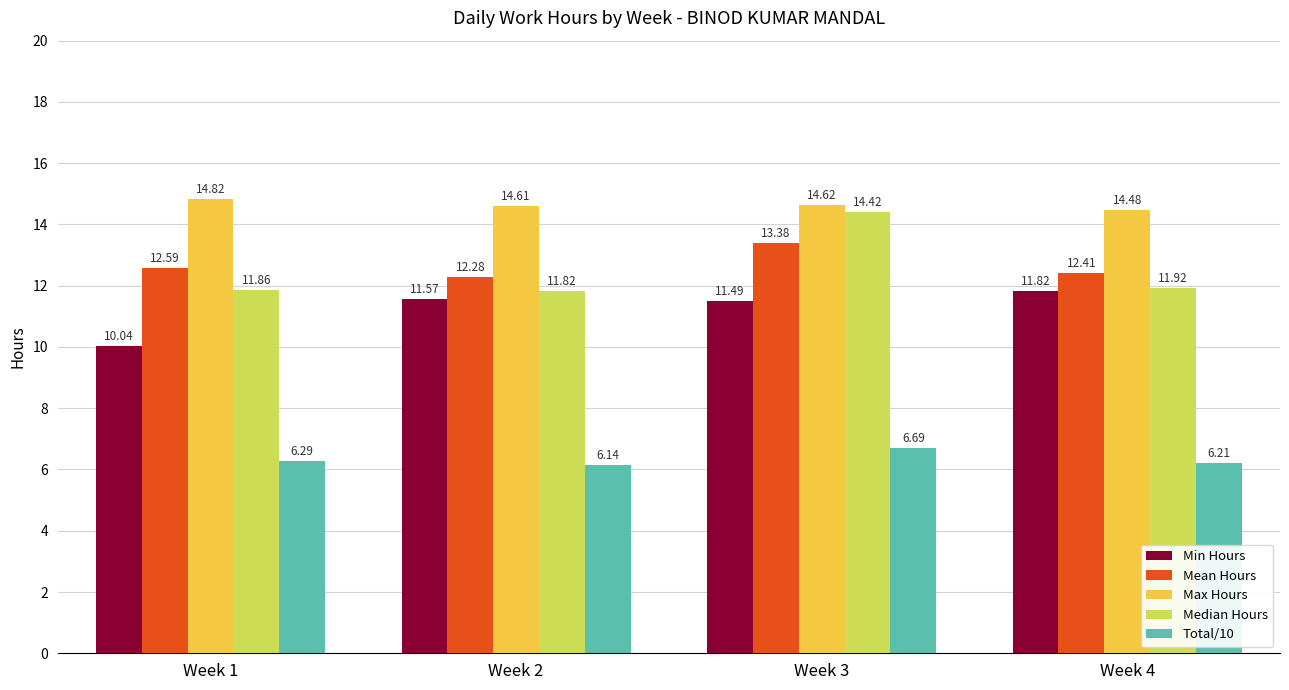

Count the number of data series in this chart.

5